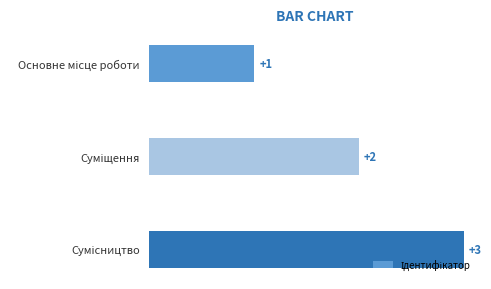

What is the value of the 1st bar from the top?

1